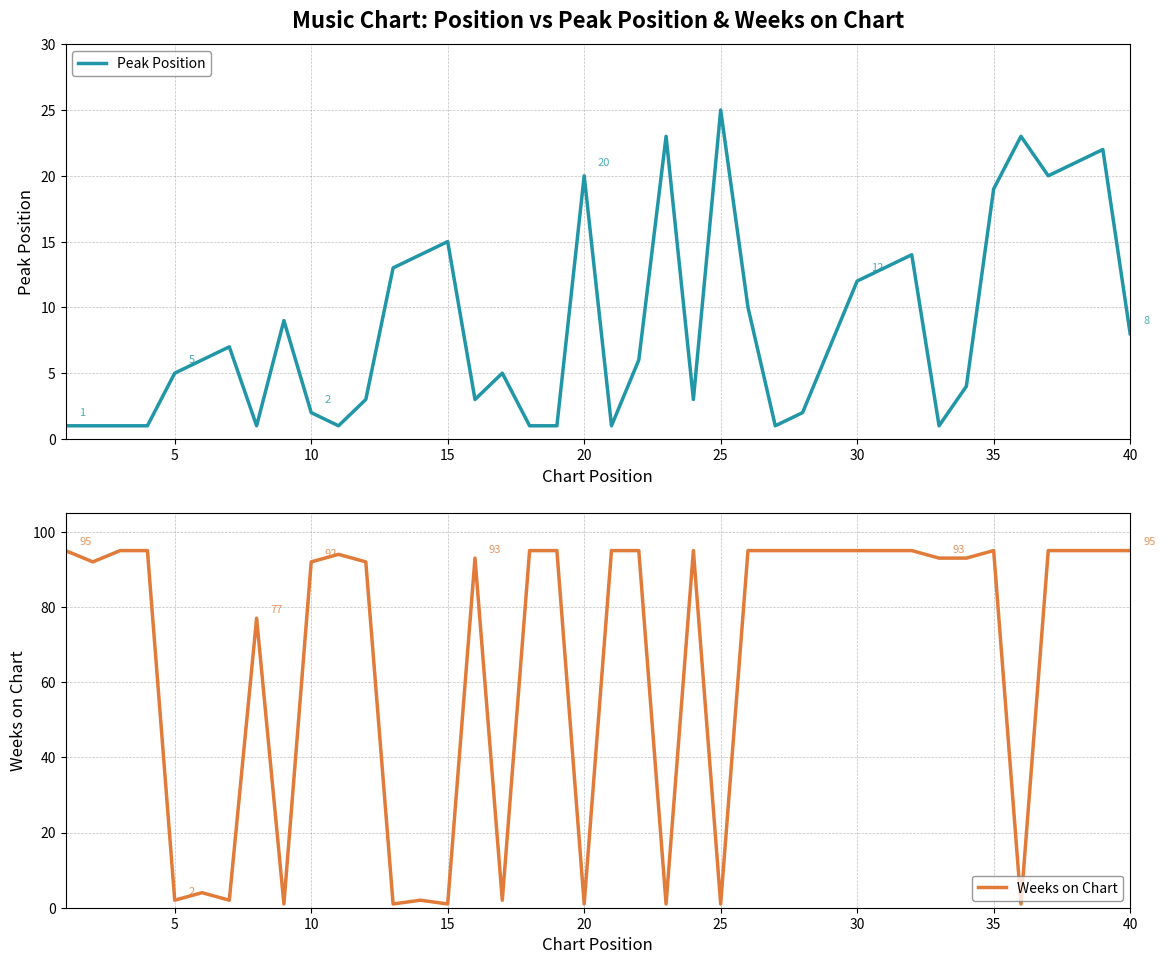

In Peak Position, how many points are higher than both neighbors (excluding endpoints)?

10